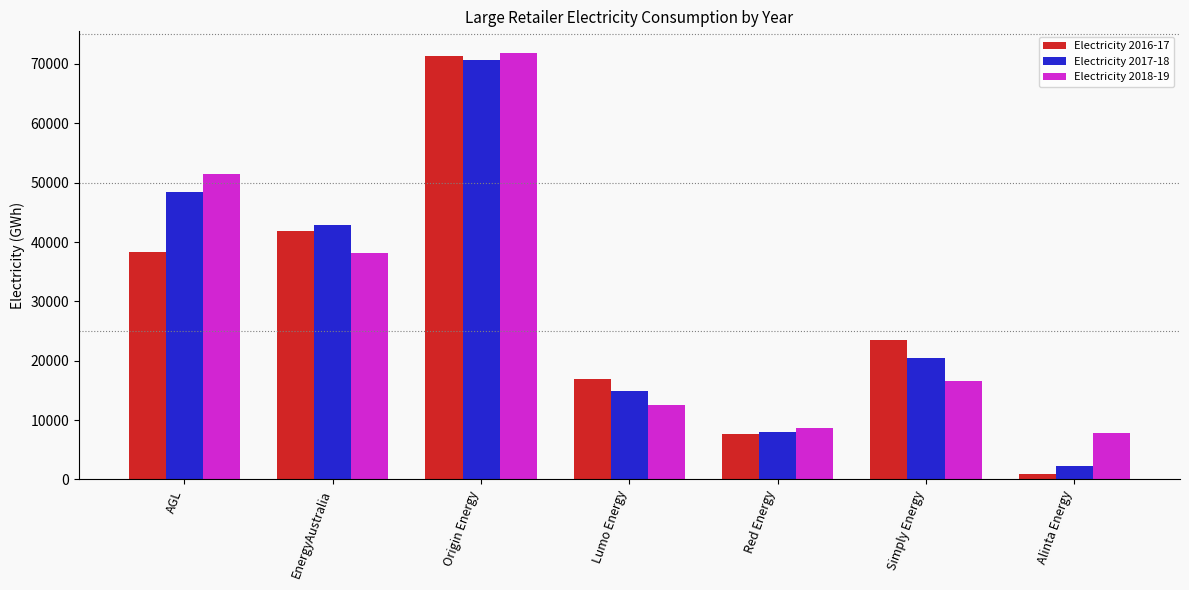

What is the average value of the Electricity 2018-19 series?

29586.3